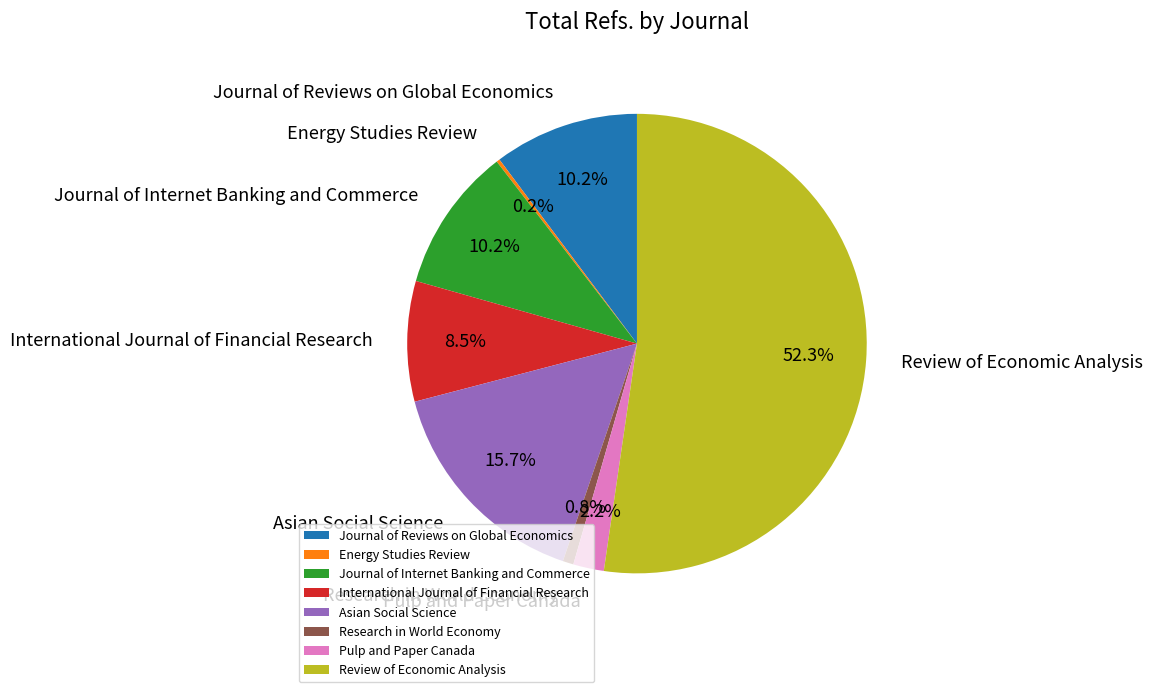

To the nearest percent, what portion does Pulp and Paper Canada represent?

2%